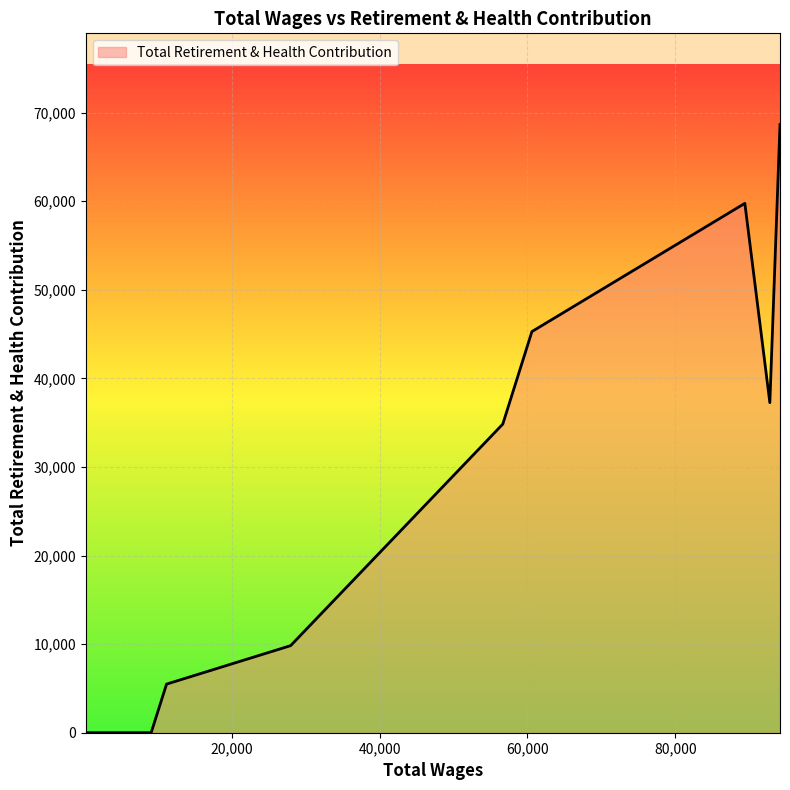

What is the greatest value displayed?

68657